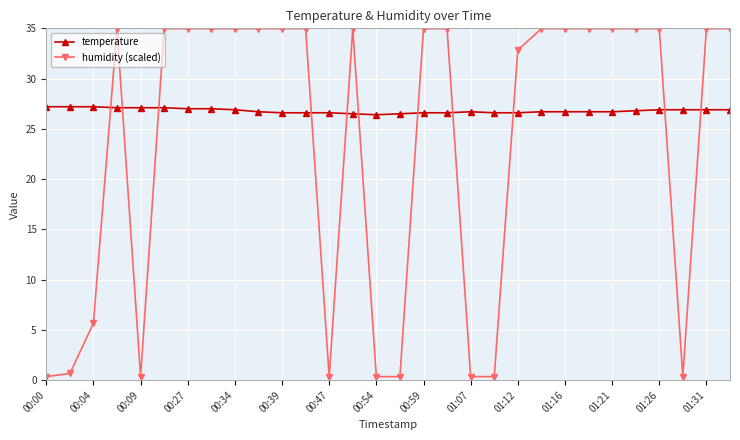

What is the difference between the maximum and second lowest values in the temperature series?

0.7